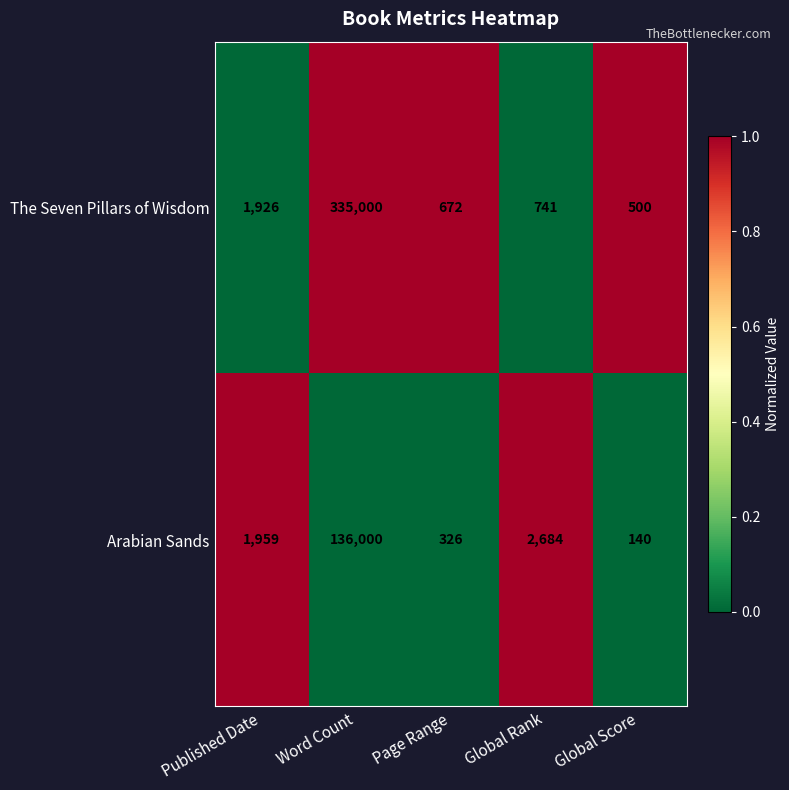

What is the spread (max minus min) of values at Word Count?

199000